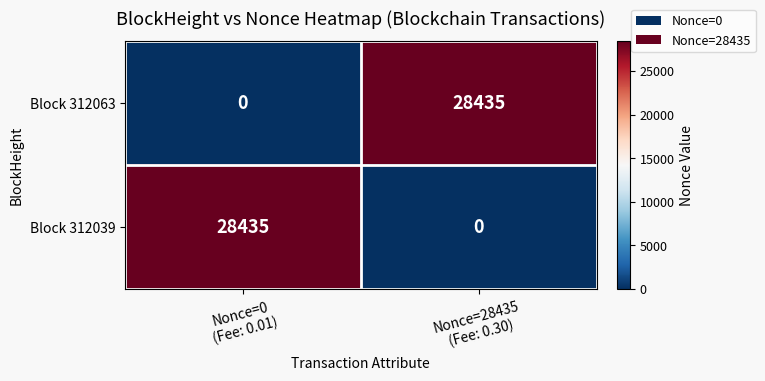

Reading left to right, transcribe all the data shown in this chart.

Block 312063: 0	28435
Block 312039: 28435	0